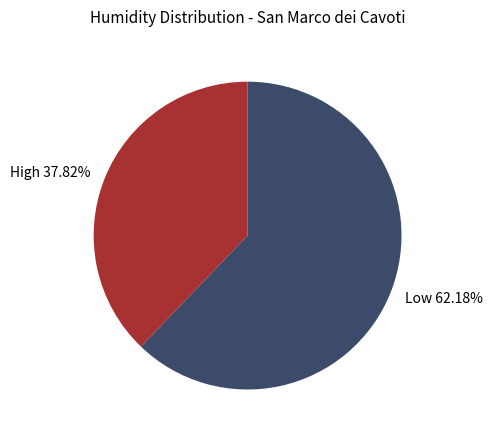

Does any single category account for the majority?

Yes